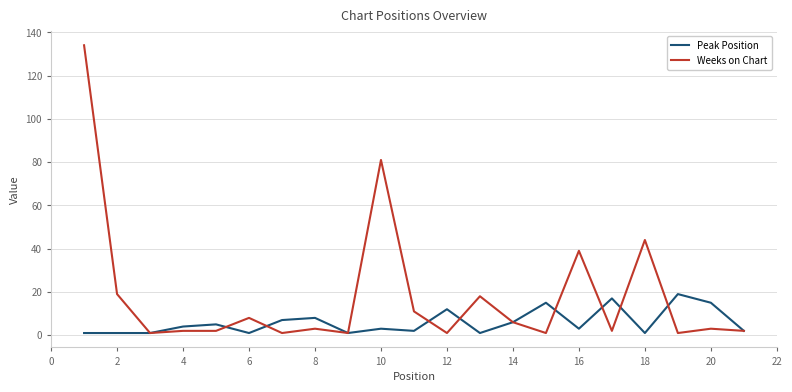

What is the difference between the second highest and minimum values in the Weeks on Chart series?

80